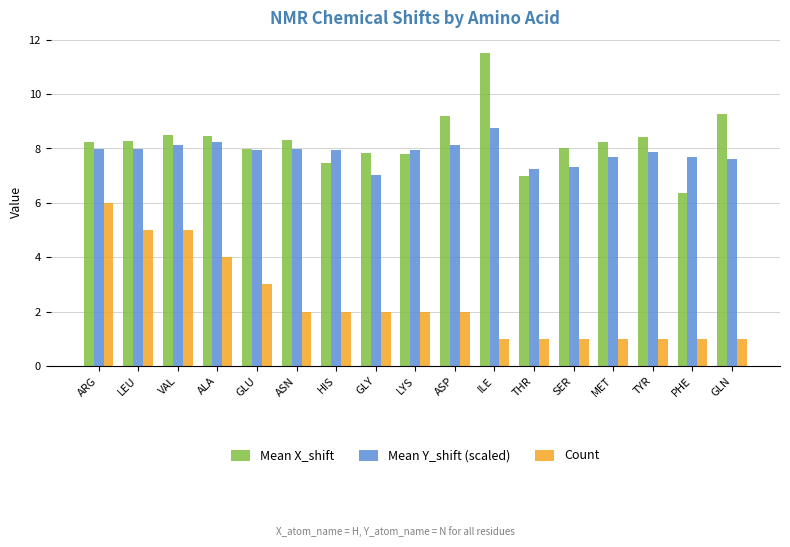

Where is Count nearest to the value 3?

GLU